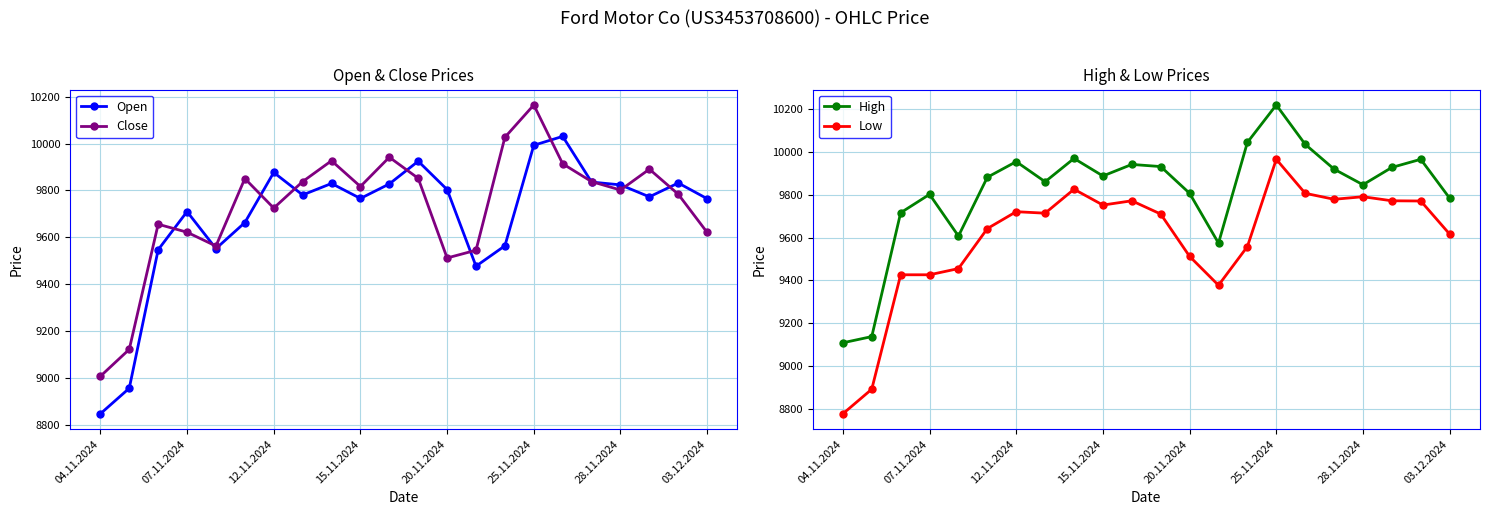

Count the number of categories in the chart.

22